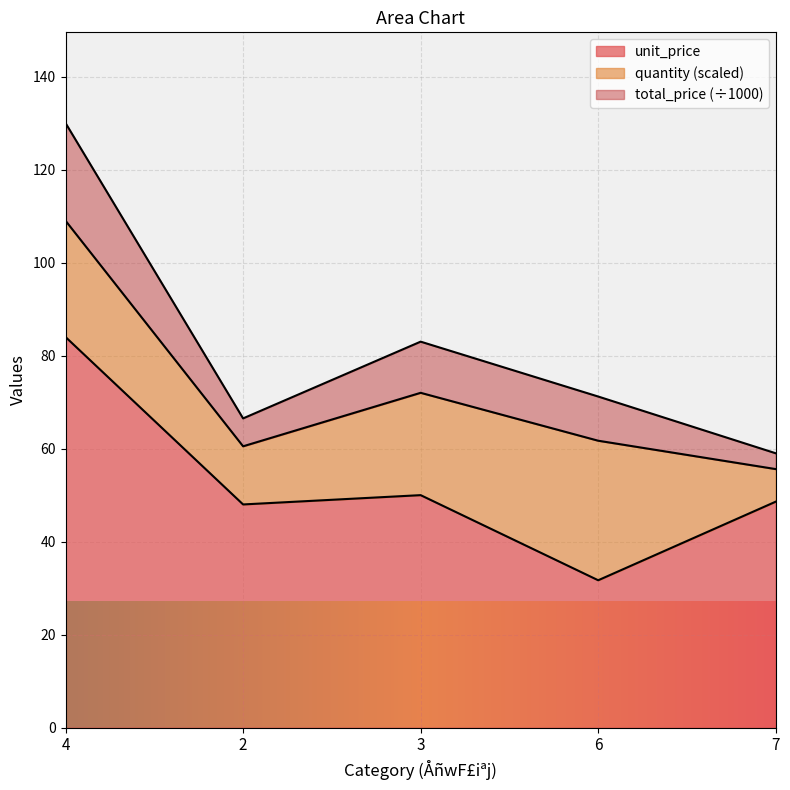

At which label is total_price closest to 94?

3